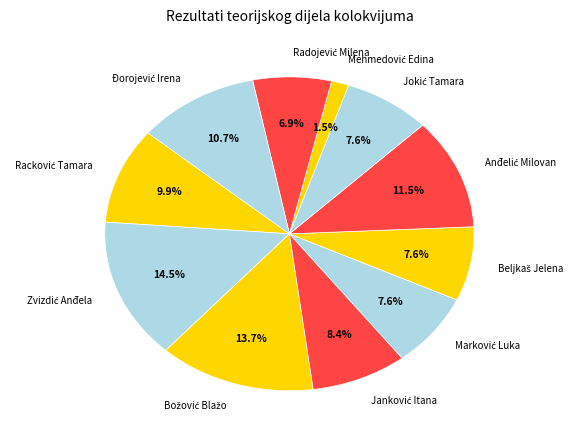

Does any single category account for the majority?

No